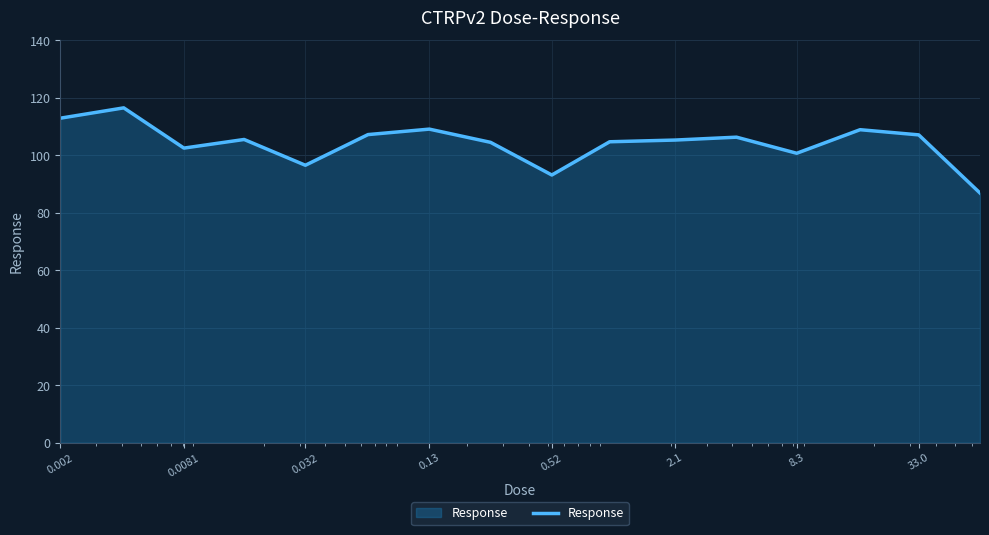

What is the difference between the maximum and minimum values?

29.6